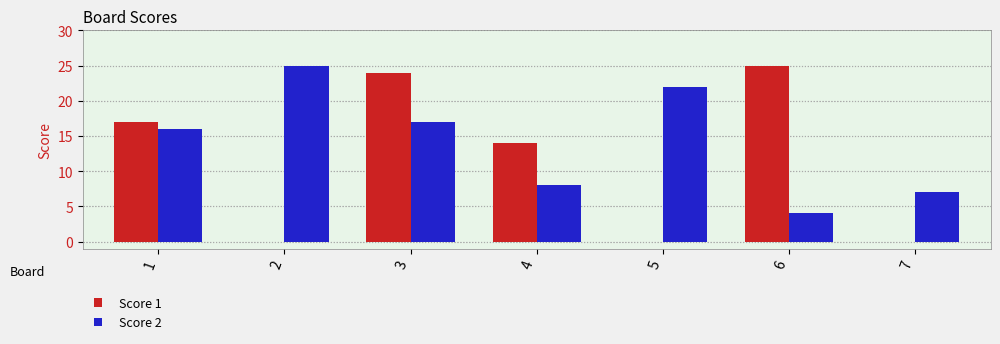

Which series has the largest total across all categories?

Score 2